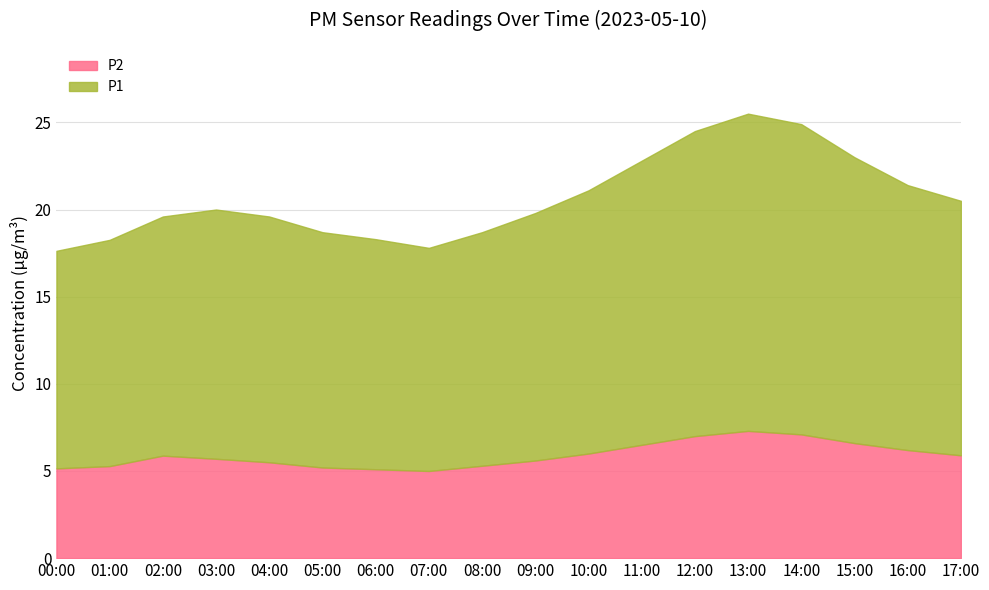

What is the sum of the P1 values at 10:00 and 02:00?

40.7